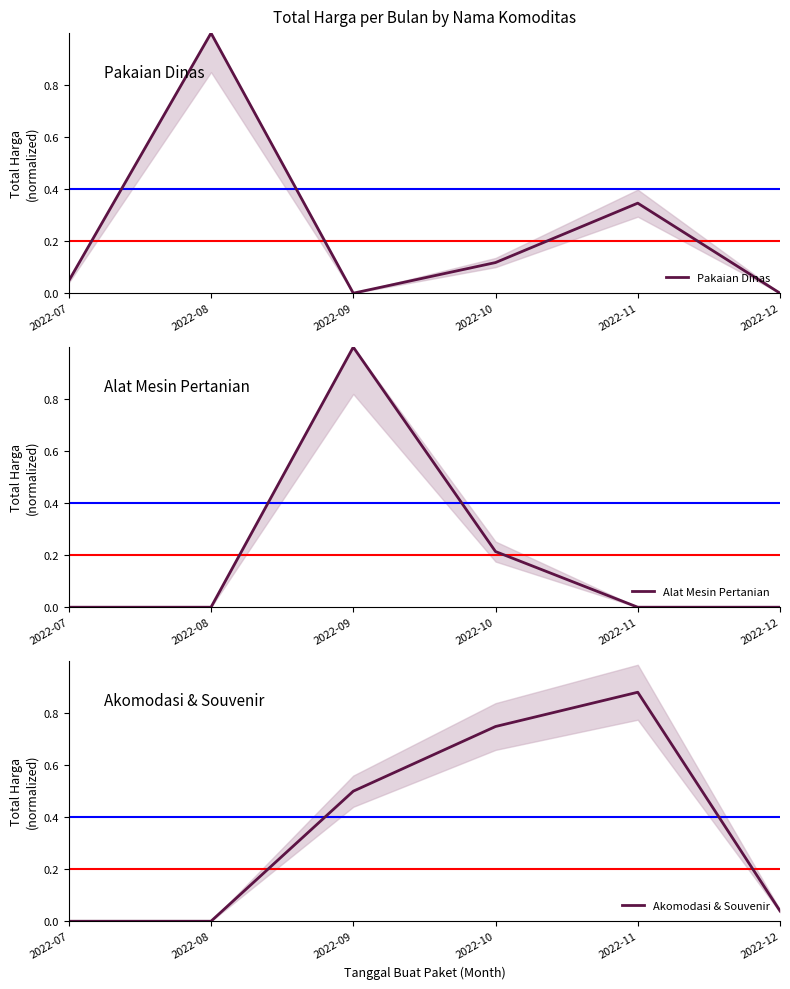

At which label is Alat Mesin Pertanian closest to 0?

2022-07